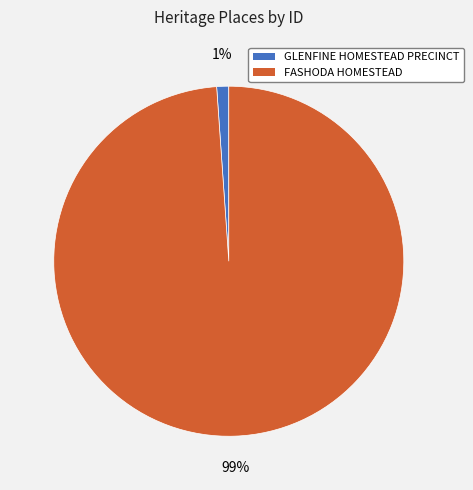

To the nearest percent, what percentage of the pie is GLENFINE HOMESTEAD PRECINCT?

1%